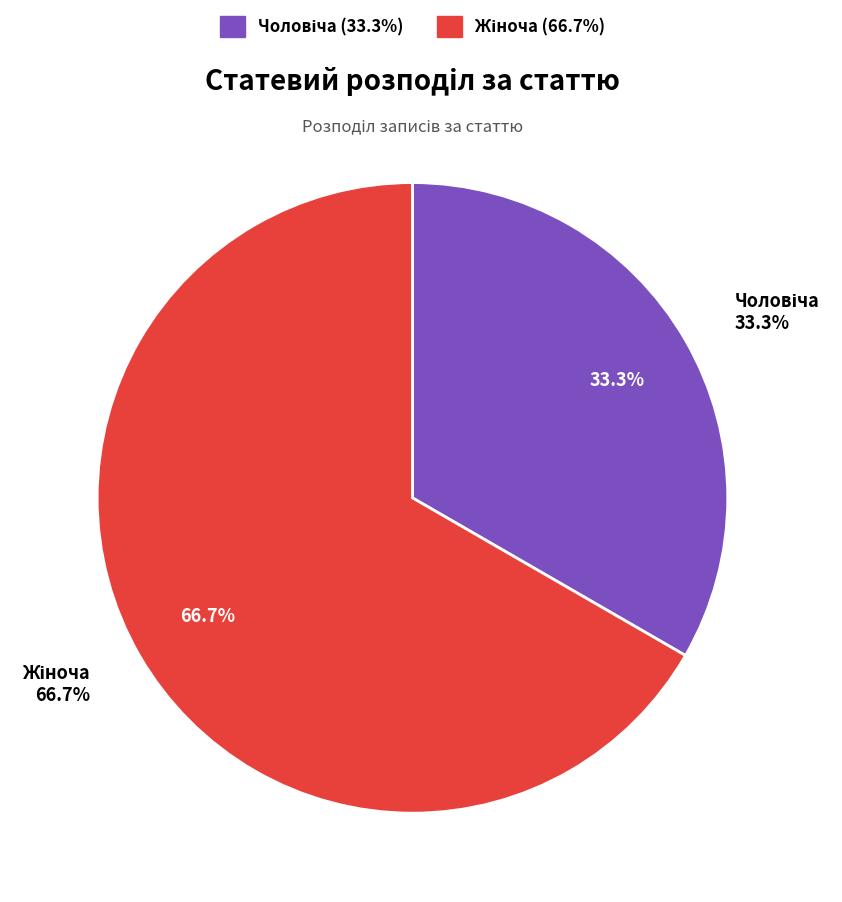

How many segments does this pie chart have?

2